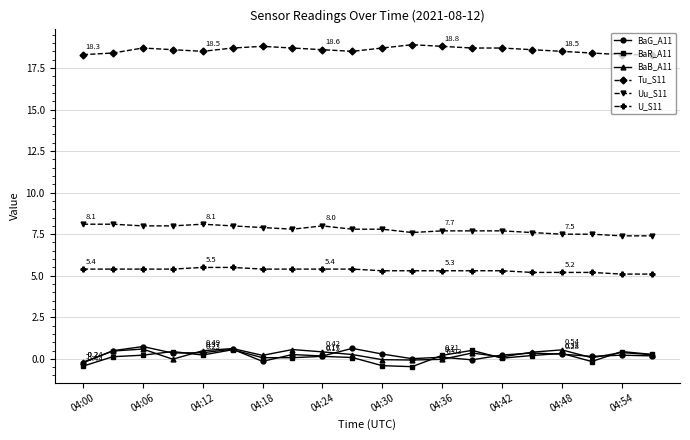

True or false: BaG_A11 and Uu_S11 intersect in this chart.

False